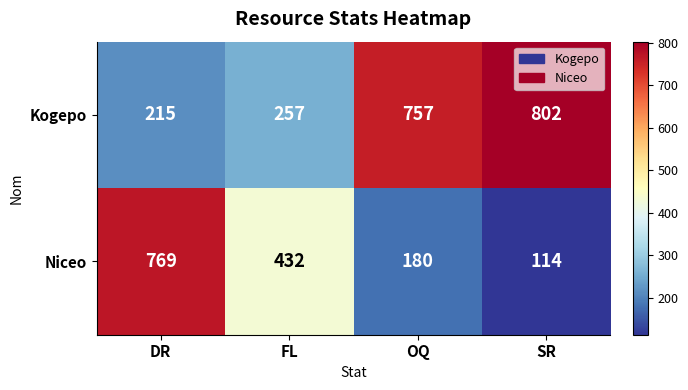

List the series in order of their peak value, highest first.

Kogepo, Niceo